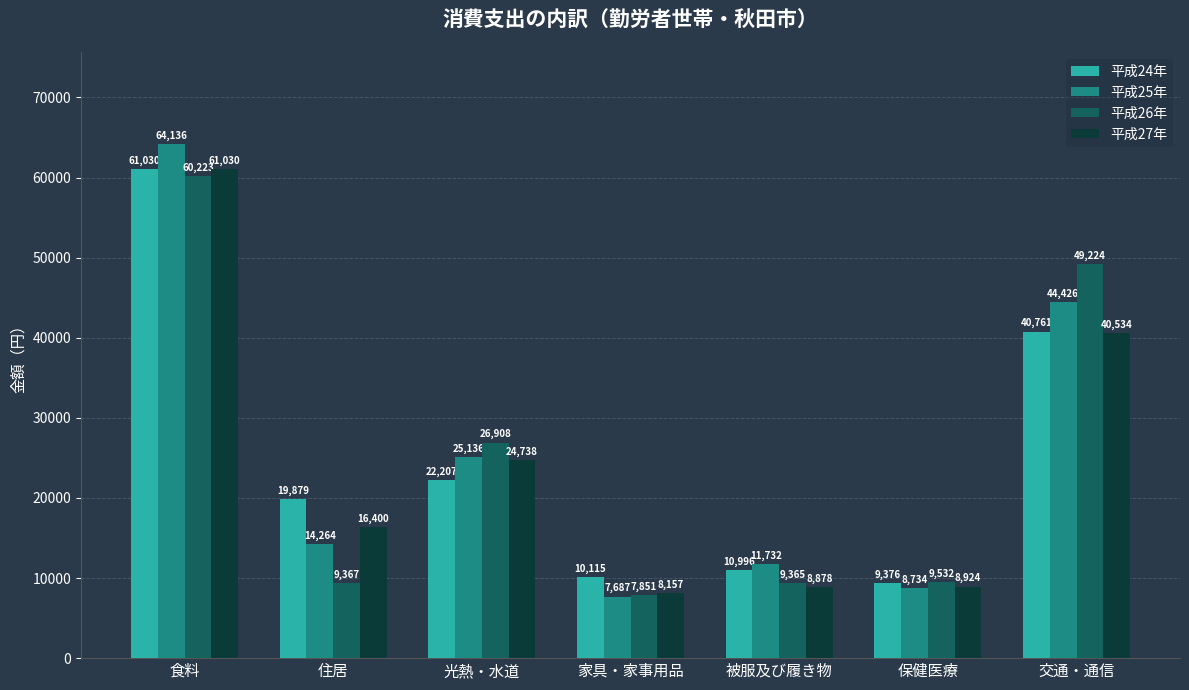

Which series changed the most between 食料 and 家具・家事用品?

平成25年